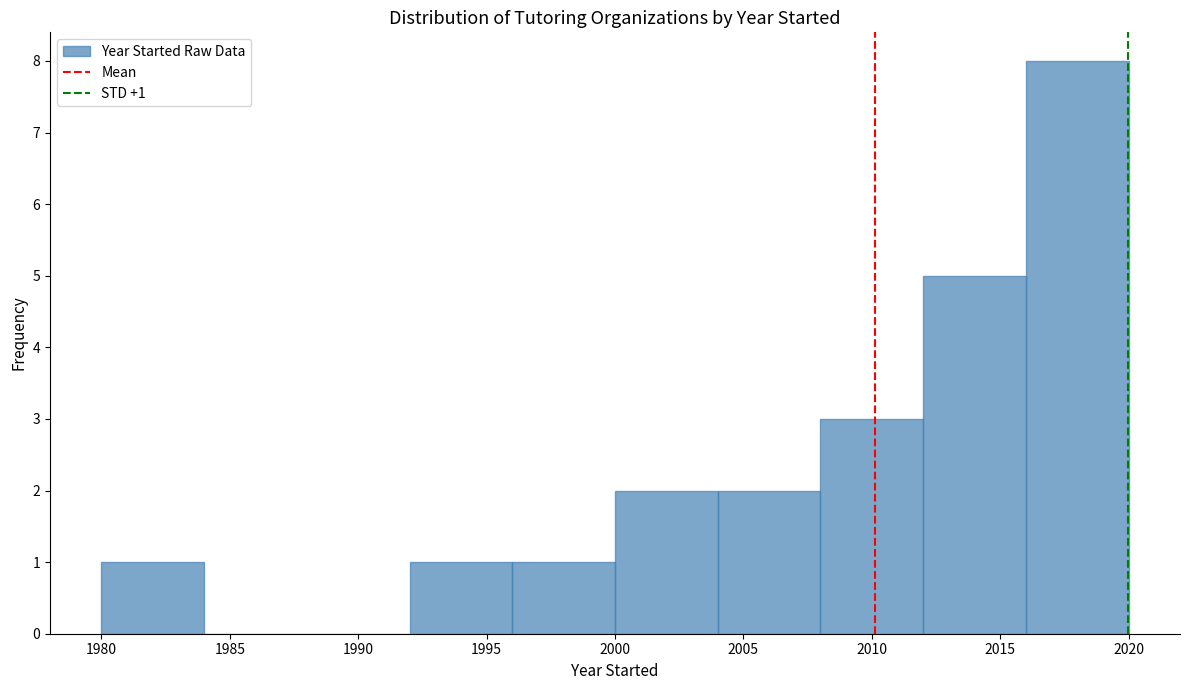

Which range on the x-axis has the tallest bar?

2016 to 2020